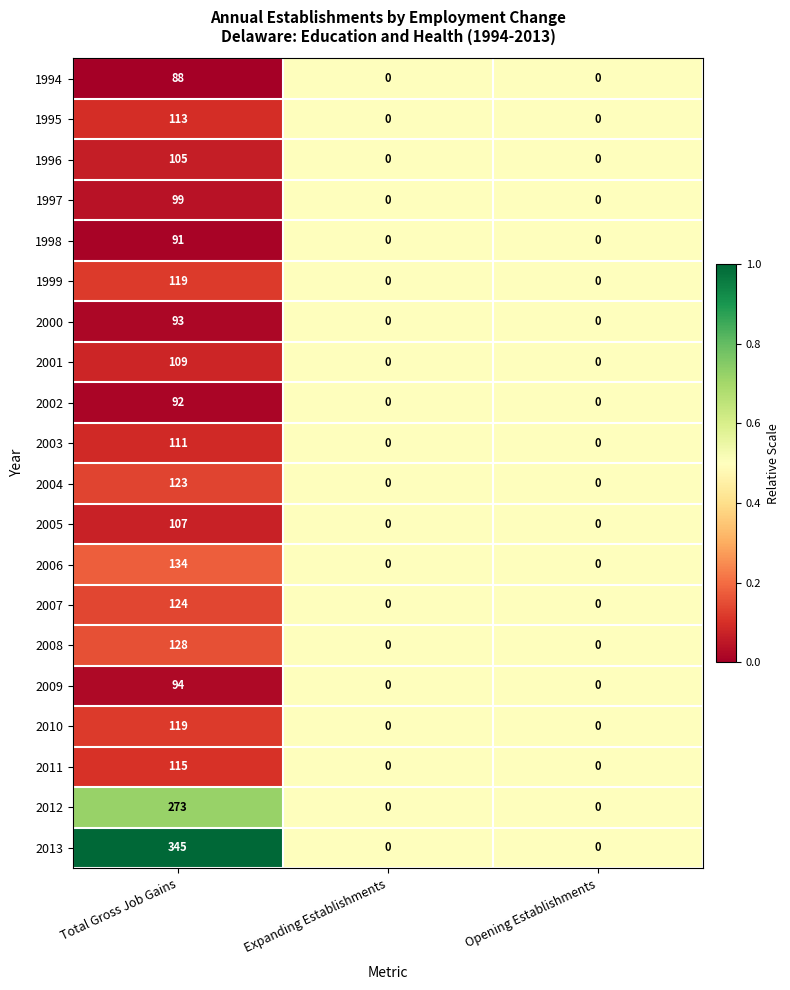

What is the difference between the 2011 values at Expanding Establishments and Total Gross Job Gains?

115